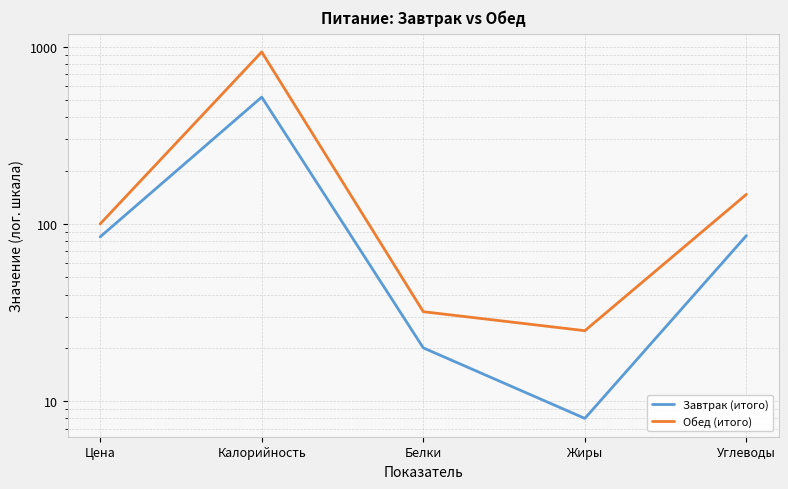

Reading left to right, list all the values displayed in this chart.

Завтрак (итого): 84.6	520.0	20.0	8.0	86.0
Обед (итого): 100.1	935.0	32.0	25.0	147.0